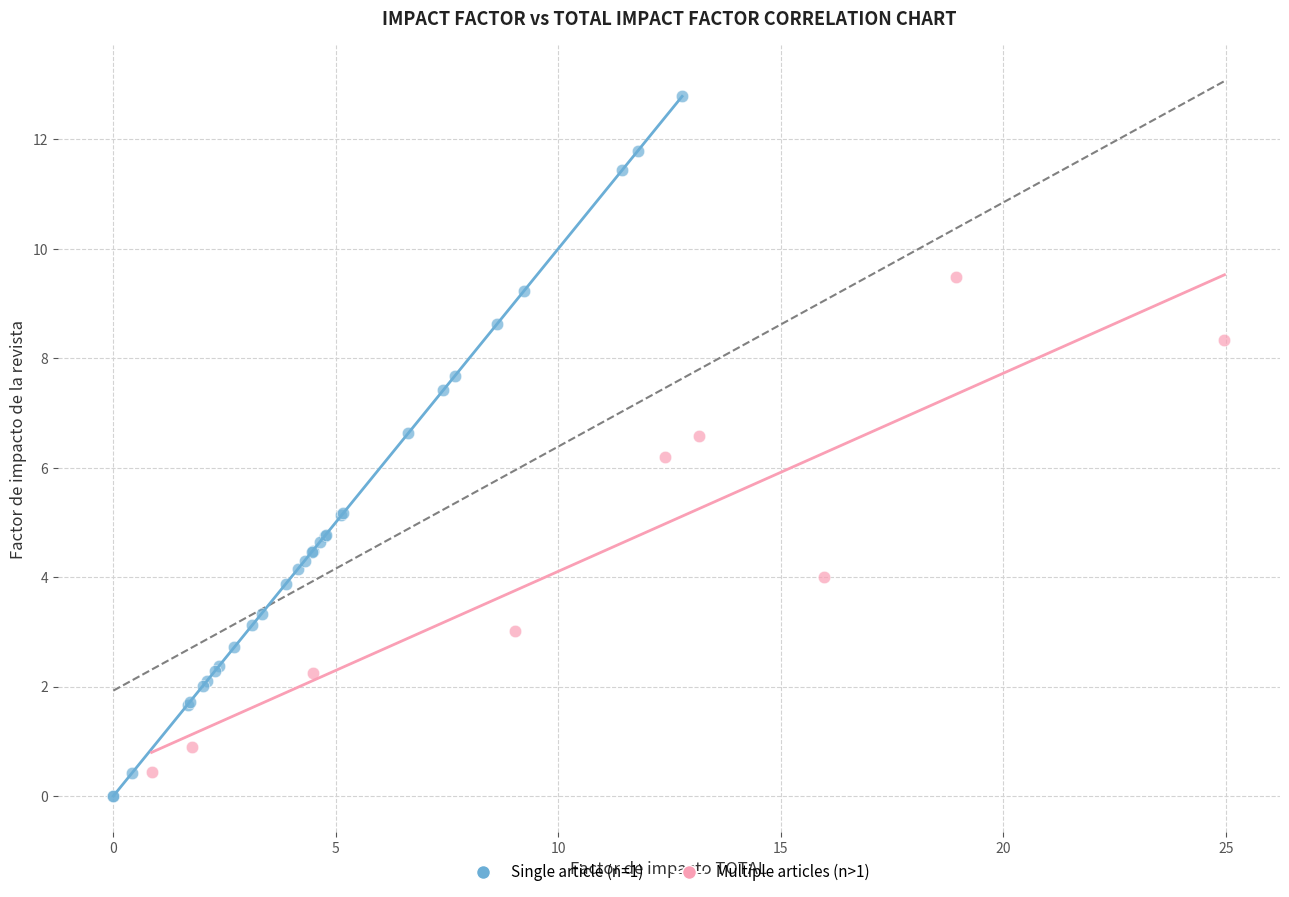

What are all the series names shown in the legend?

Single article (n=1), Multiple articles (n>1)